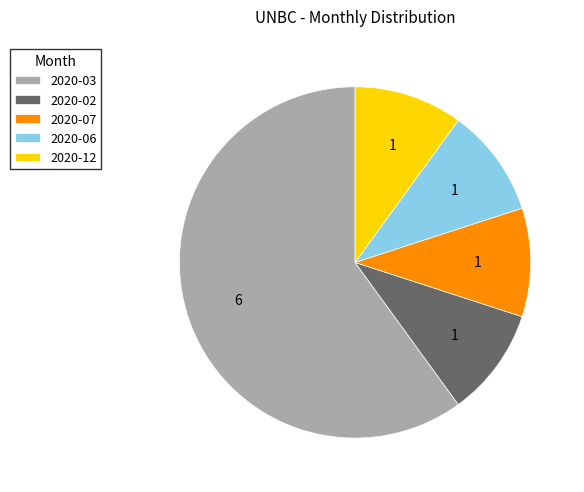

Count the number of slices in the pie.

5